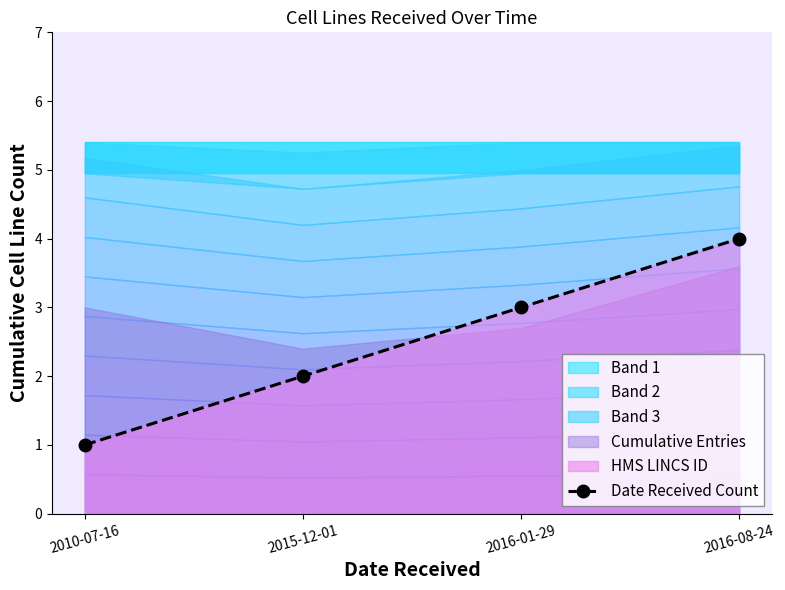

List the labels in order of value, largest first.

2016-08-24, 2016-01-29, 2015-12-01, 2010-07-16